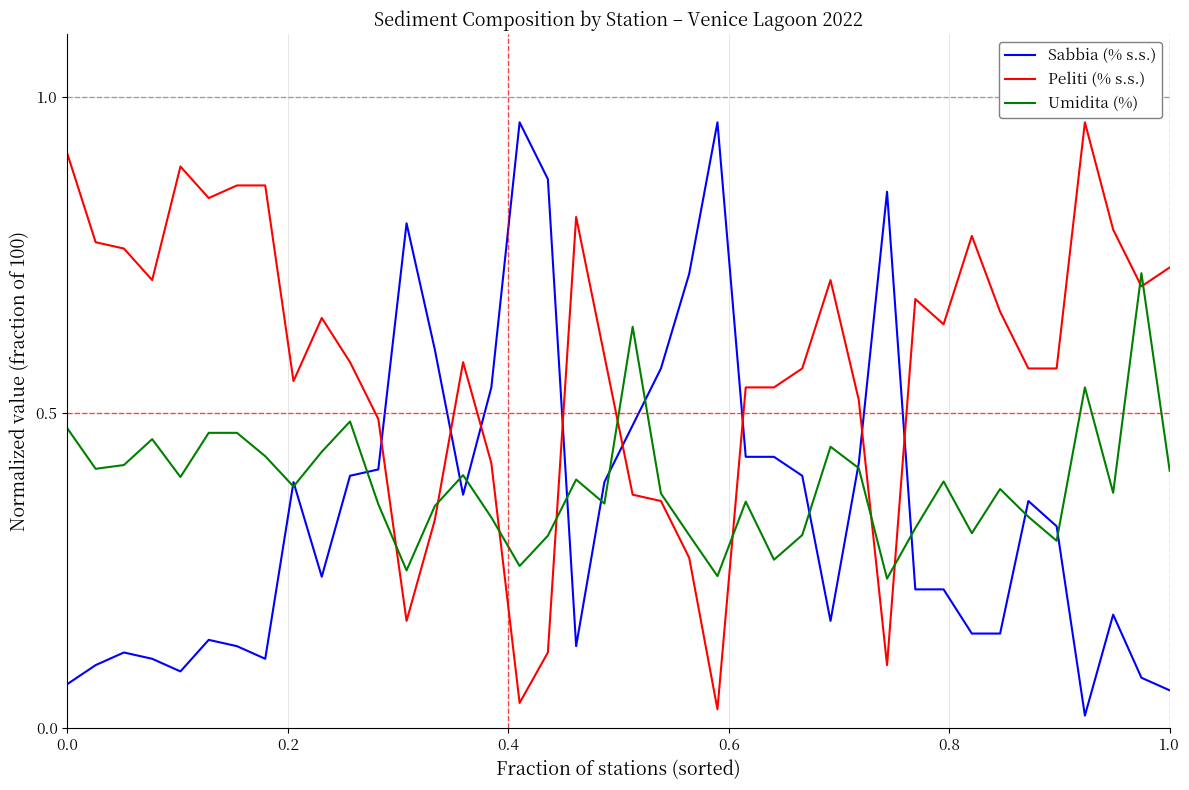

How many times do Peliti (% s.s.) and Sabbia (% s.s.) cross each other?

8